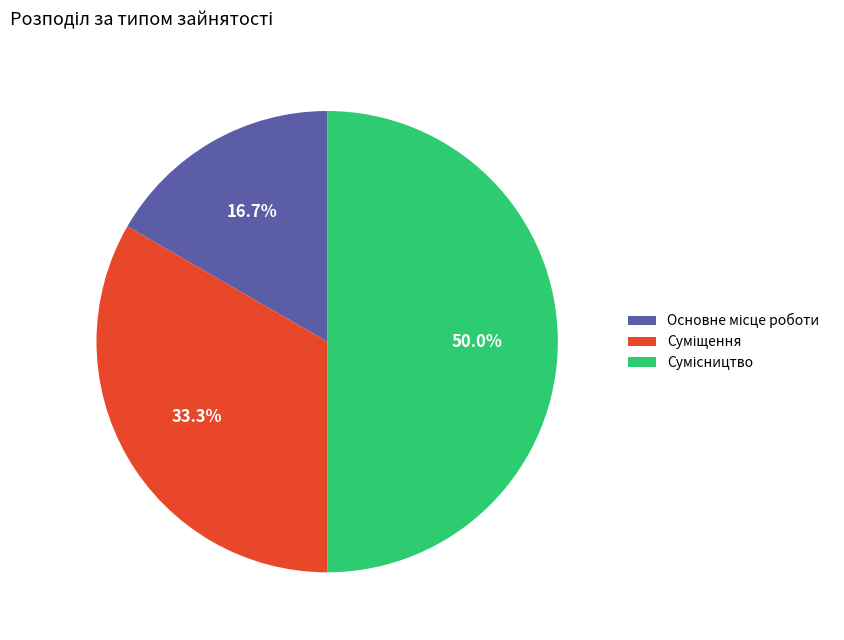

How many segments does this pie chart have?

3